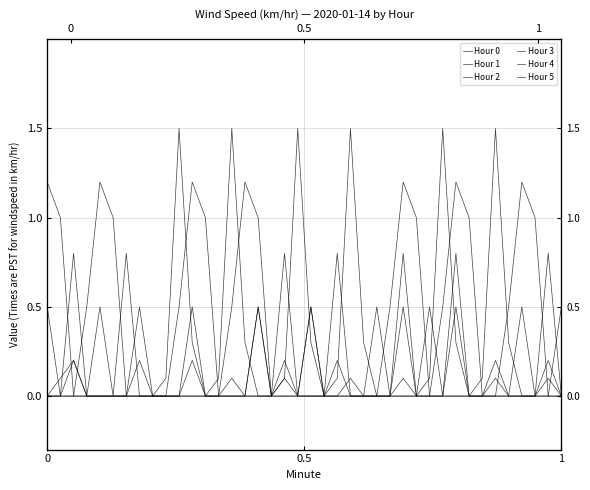

How many values in the Hour 2 series exceed 0?

13